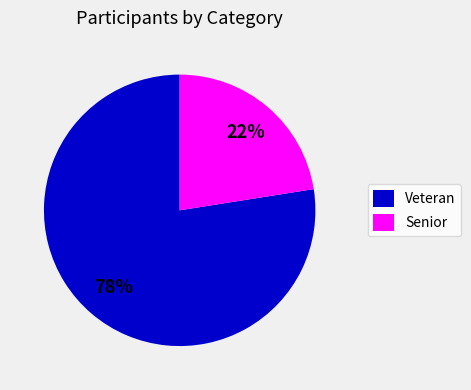

Does any single category account for the majority?

Yes